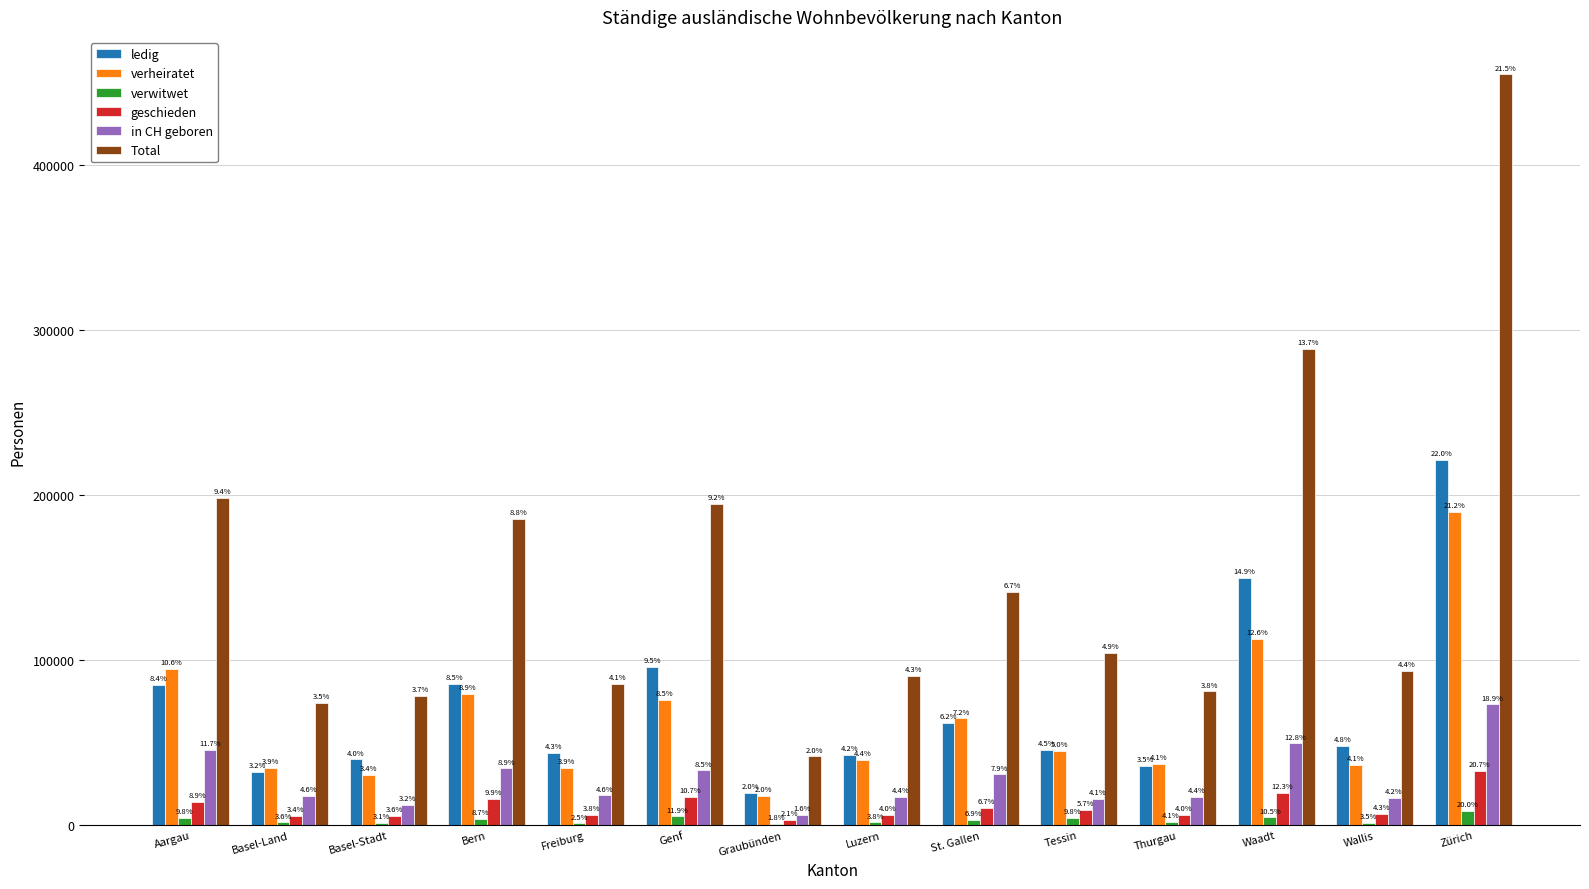

What is the difference between the maximum and minimum values in the ledig series?

201444